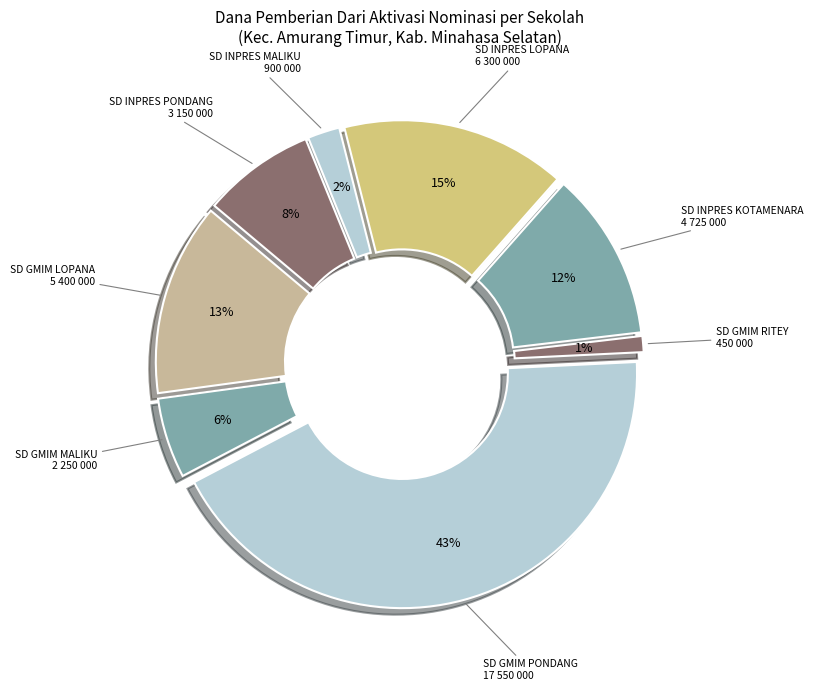

How many slices are in this pie chart?

8